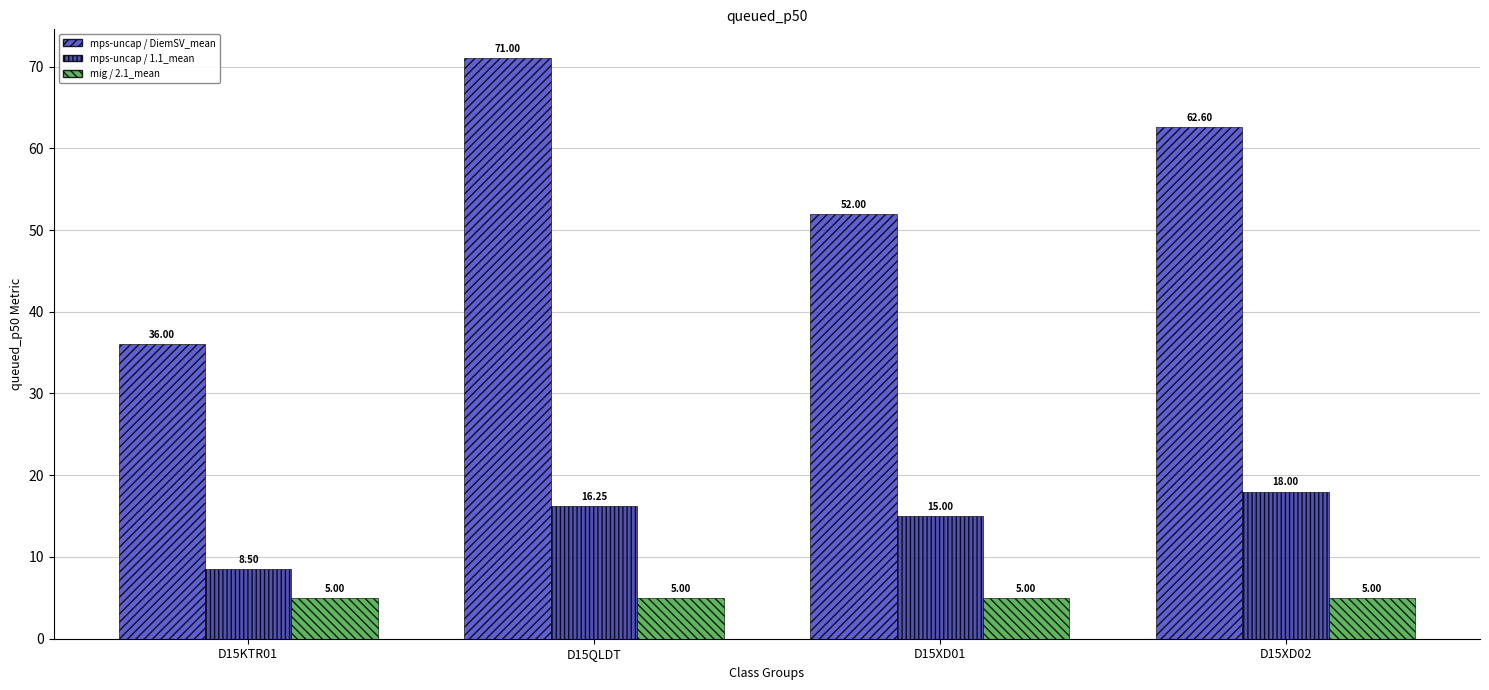

How many distinct data groups are displayed?

3